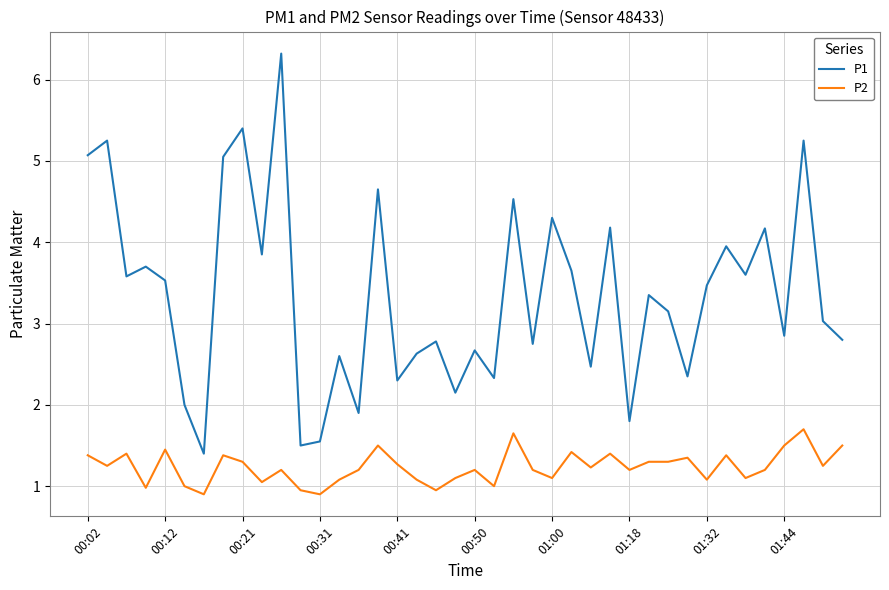

How many lines are shown in the chart?

2